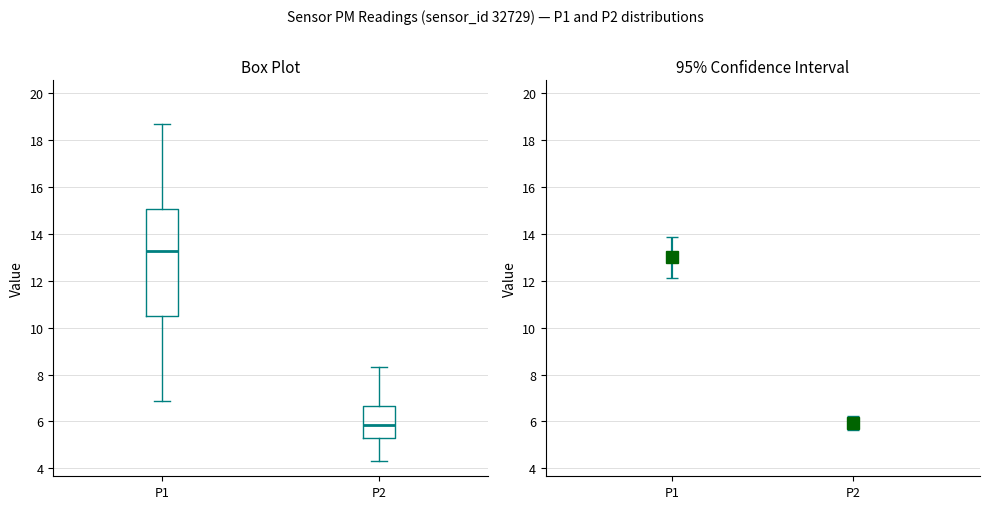

Reading left to right, transcribe this box plot: for each box, give where its median line is, the range the box spans, and where its two whiskers end, as read against the y-axis. The values are not printed on the chart, so give them approximately, as read against the axis.

P1: median 13.2, box 10.6 to 15.0, whiskers 6.8 to 18.8
P2: median 5.8, box 5.2 to 6.6, whiskers 4.4 to 8.4